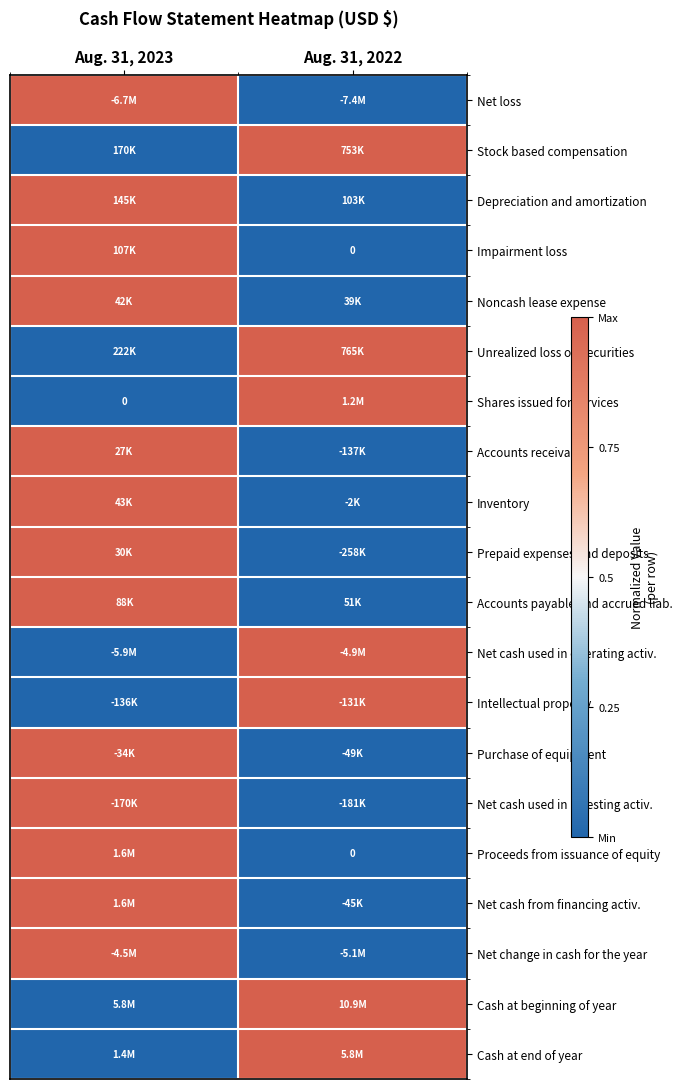

Between Aug. 31, 2023 and Aug. 31, 2022, which is larger?

Aug. 31, 2023